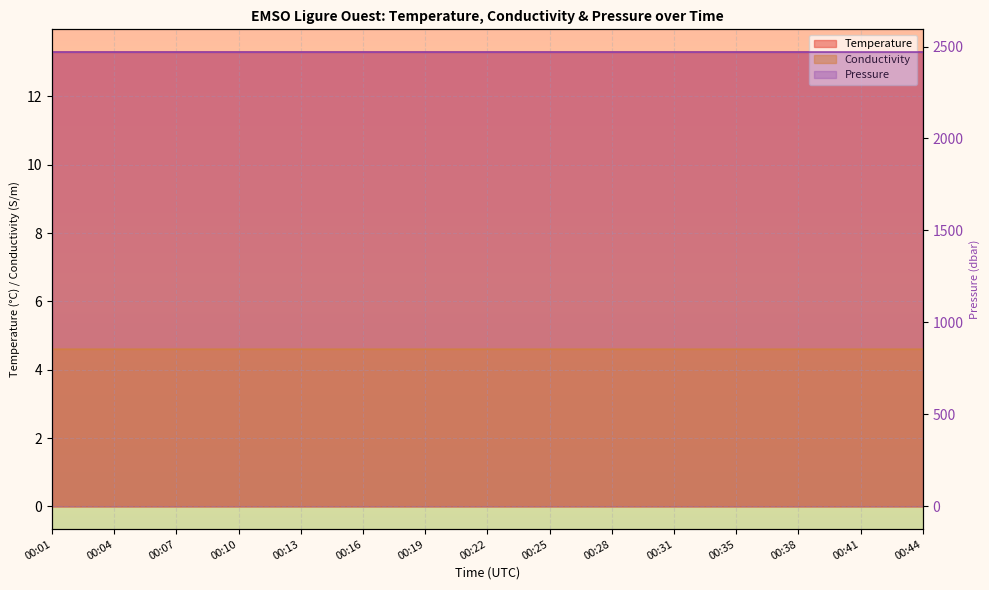

Rank the categories by Pressure value from highest to lowest.

00:04, 00:19, 00:35, 00:41, 00:01, 00:10, 00:16, 00:22, 00:25, 00:28, 00:31, 00:44, 00:07, 00:13, 00:38